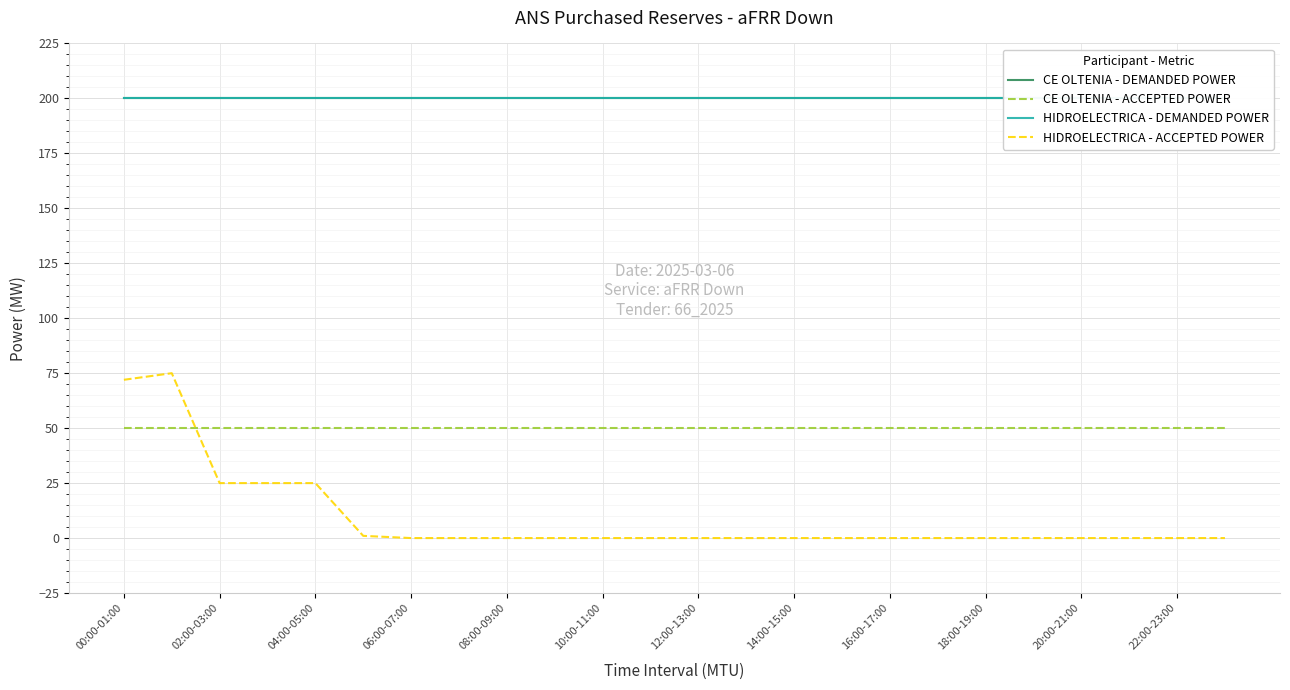

Rank the series at 00:00-01:00 from highest to lowest value.

CE OLTENIA - DEMANDED POWER, HIDROELECTRICA - DEMANDED POWER, HIDROELECTRICA - ACCEPTED POWER, CE OLTENIA - ACCEPTED POWER